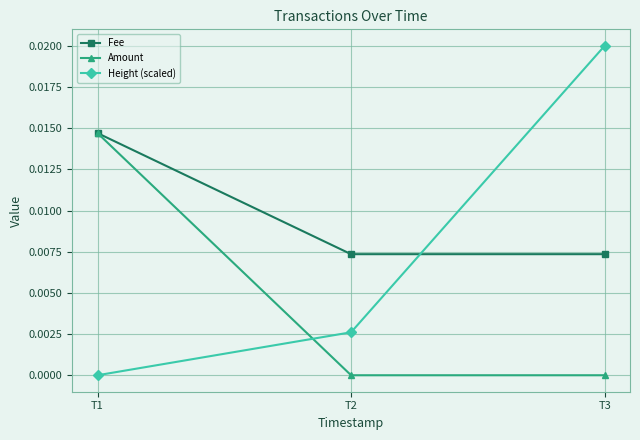

How many data points does each series have?

3